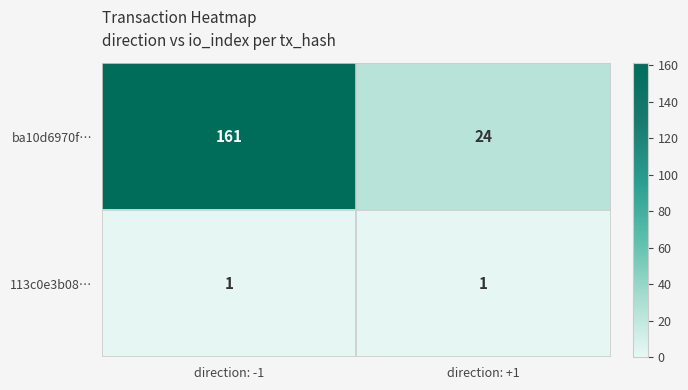

What is the difference between the highest and lowest values at direction: -1?

160